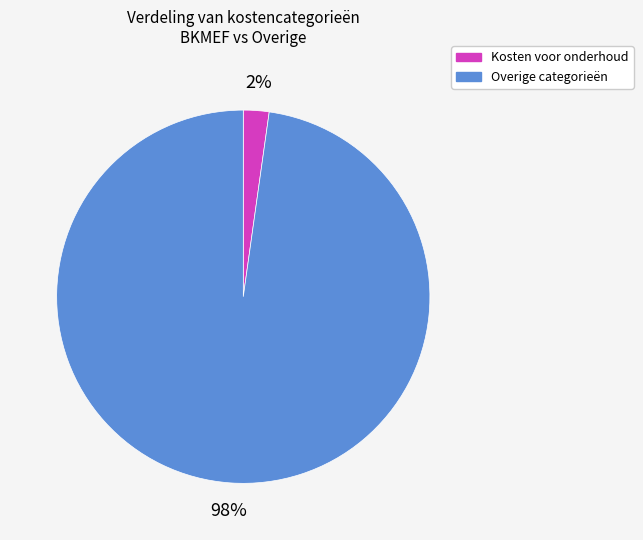

How many slices are in this pie chart?

2